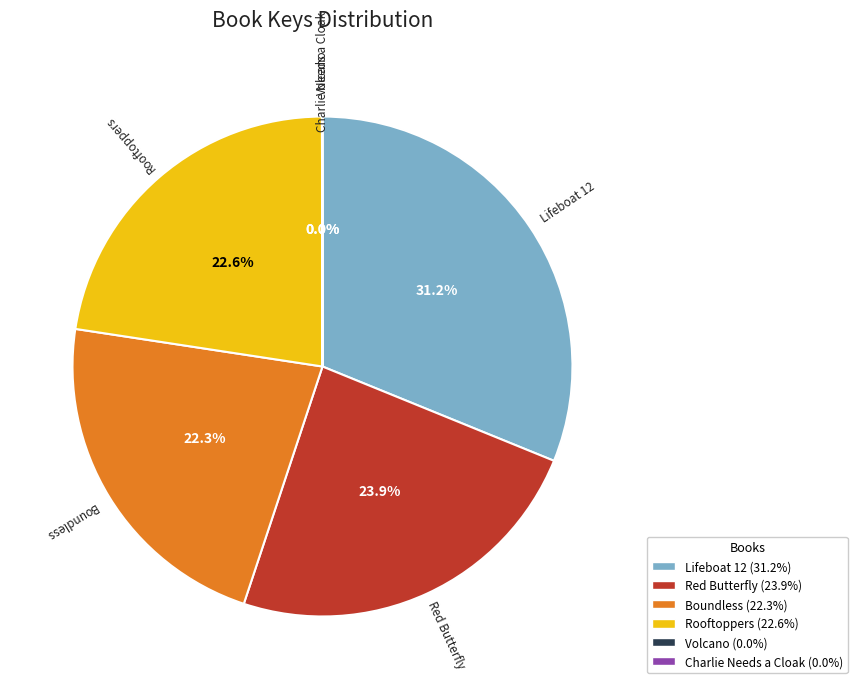

Do Rooftoppers and Boundless together represent more than half of the pie?

No